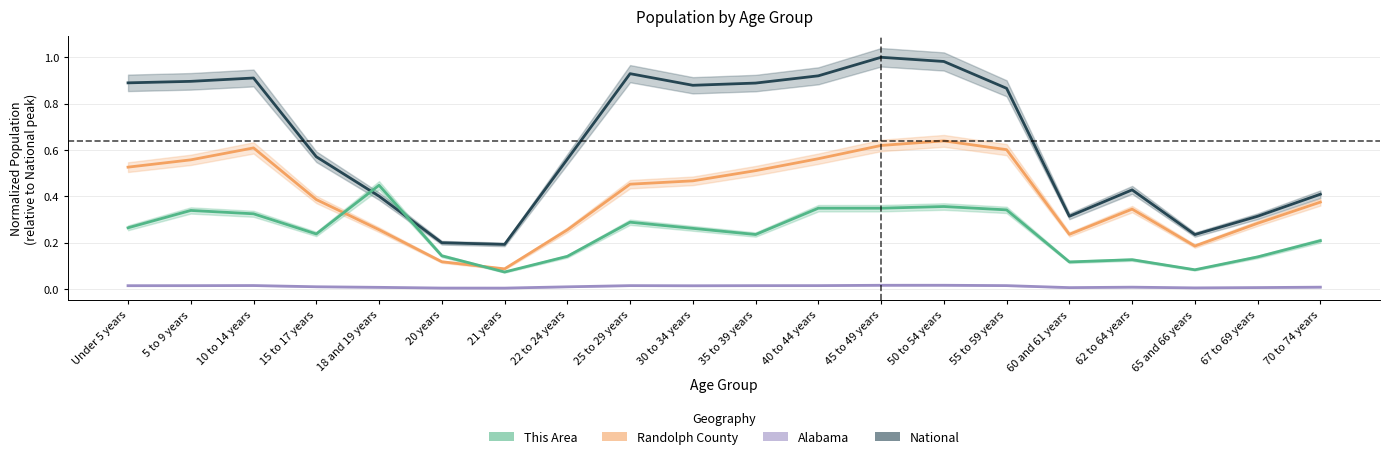

At 70 to 74 years, list the series in order from smallest to largest.

Alabama, This Area, Randolph County, National